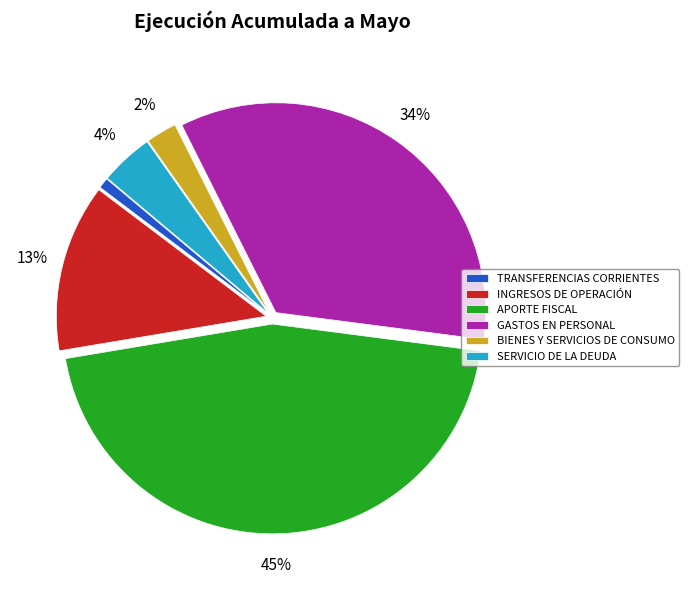

The BIENES Y SERVICIOS DE CONSUMO slice represents 2% of the pie. True or false?

True